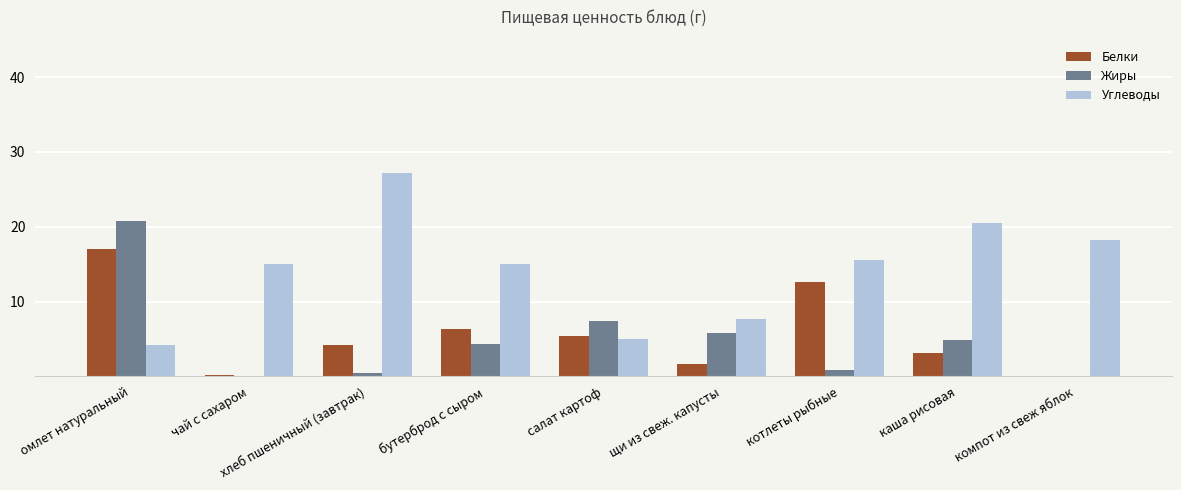

Which label corresponds to the largest value in the chart?

хлеб пшеничный (завтрак)